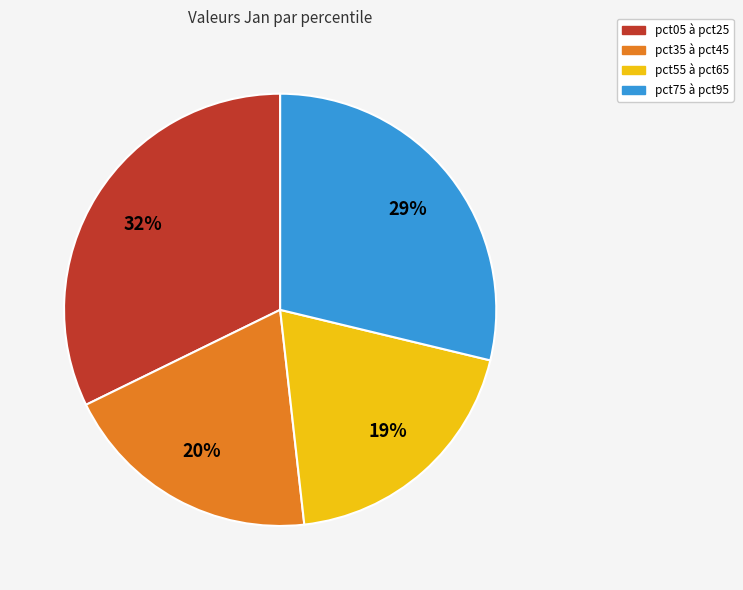

Do pct75 à pct95 and pct55 à pct65 together represent more than half of the pie?

No